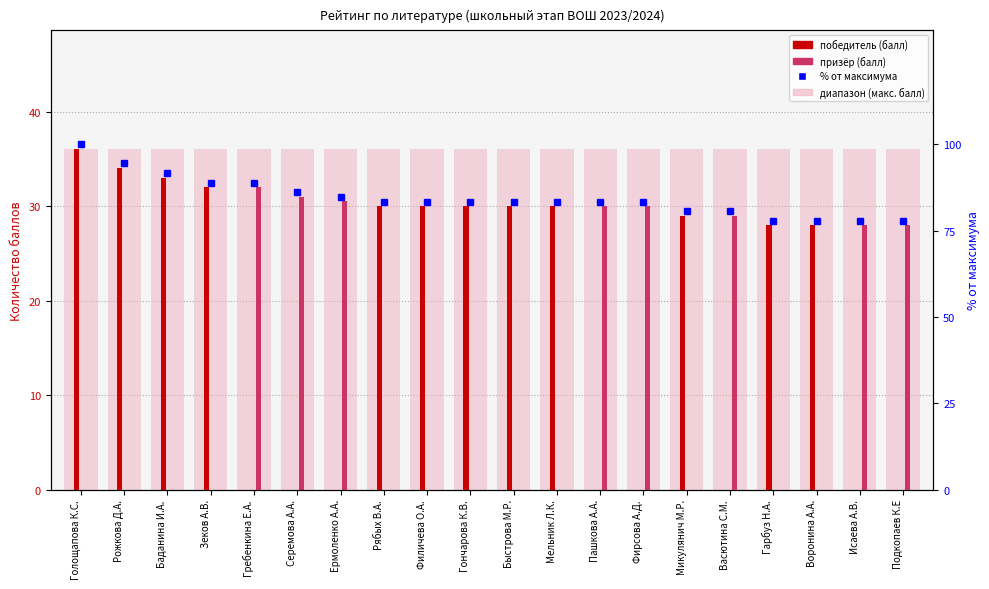

What is the label of the 12th bar from the left?

Мельник Л.К.